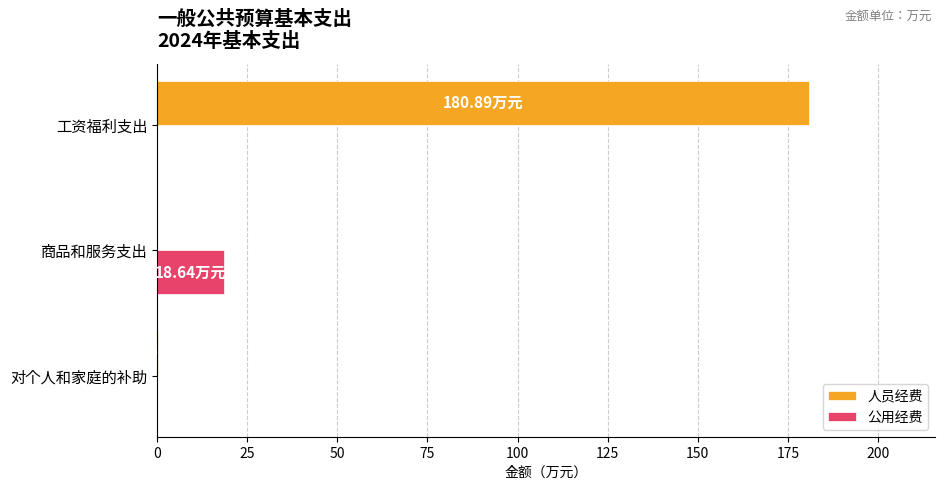

What are all the series names shown in the legend?

人员经费, 公用经费